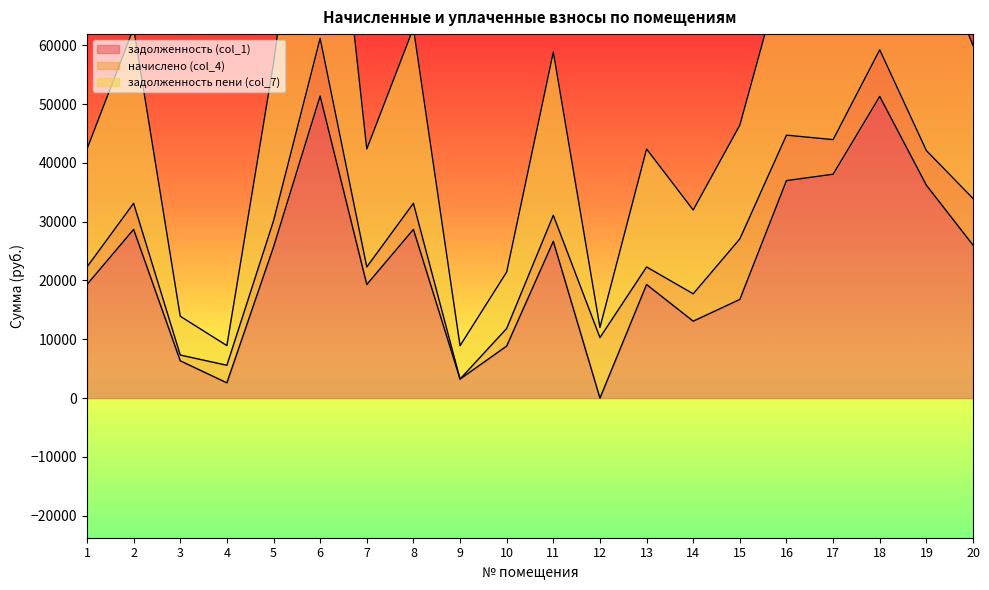

True or false: задолженность пени (col_7) and задолженность (col_1) intersect in this chart.

False